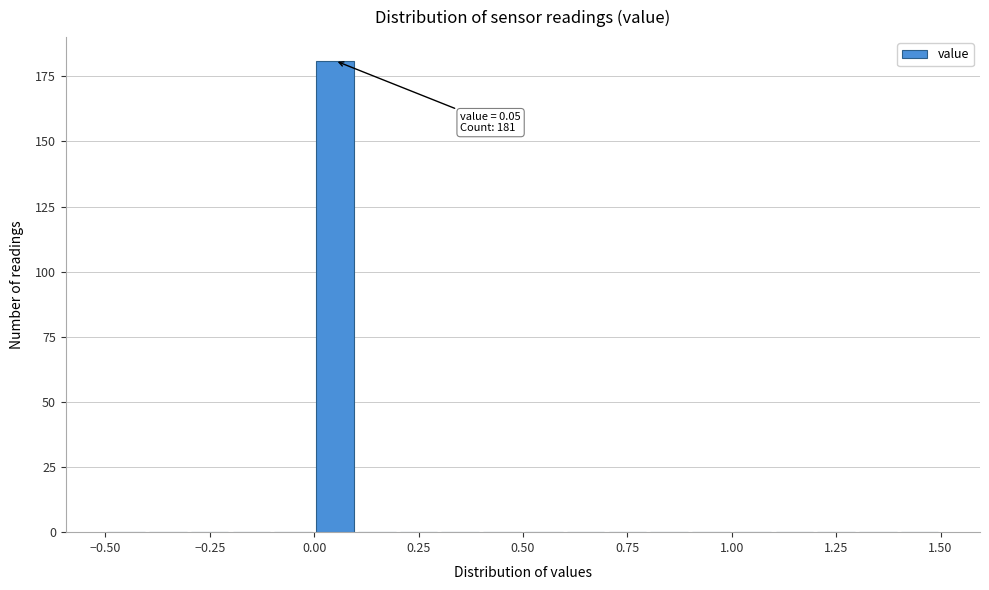

Read against the x-axis, roughly where is the centre of the tallest bar?

0.05